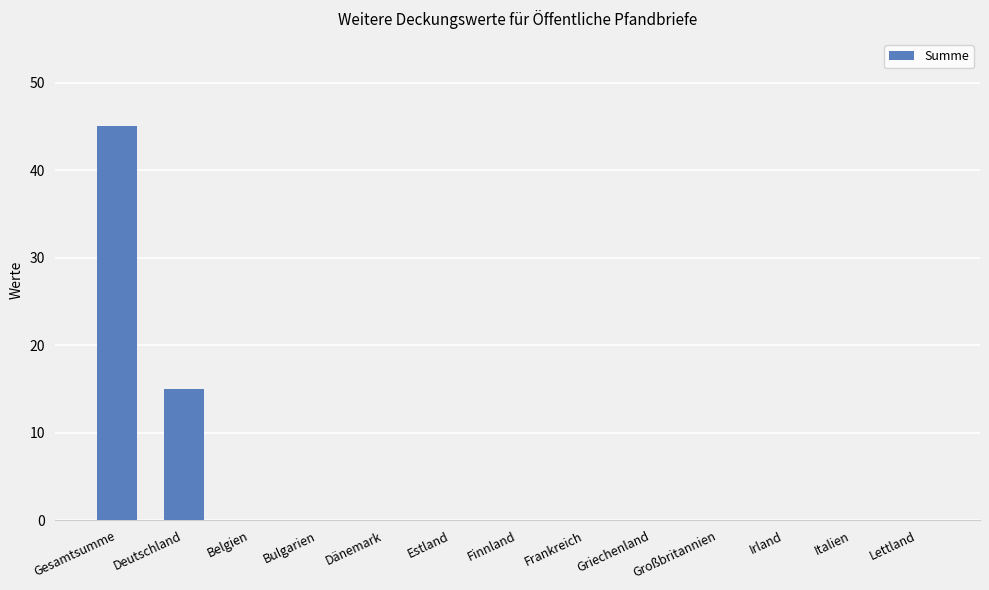

The chart shows a value of 24 at Italien. True or false?

False